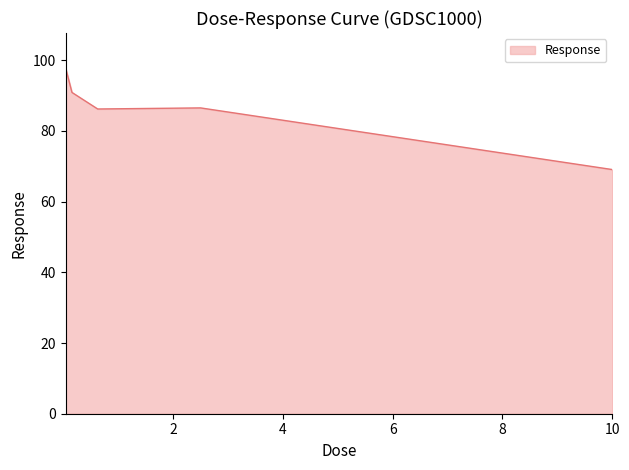

True or false: the data has more than 1 interior local peaks.

False